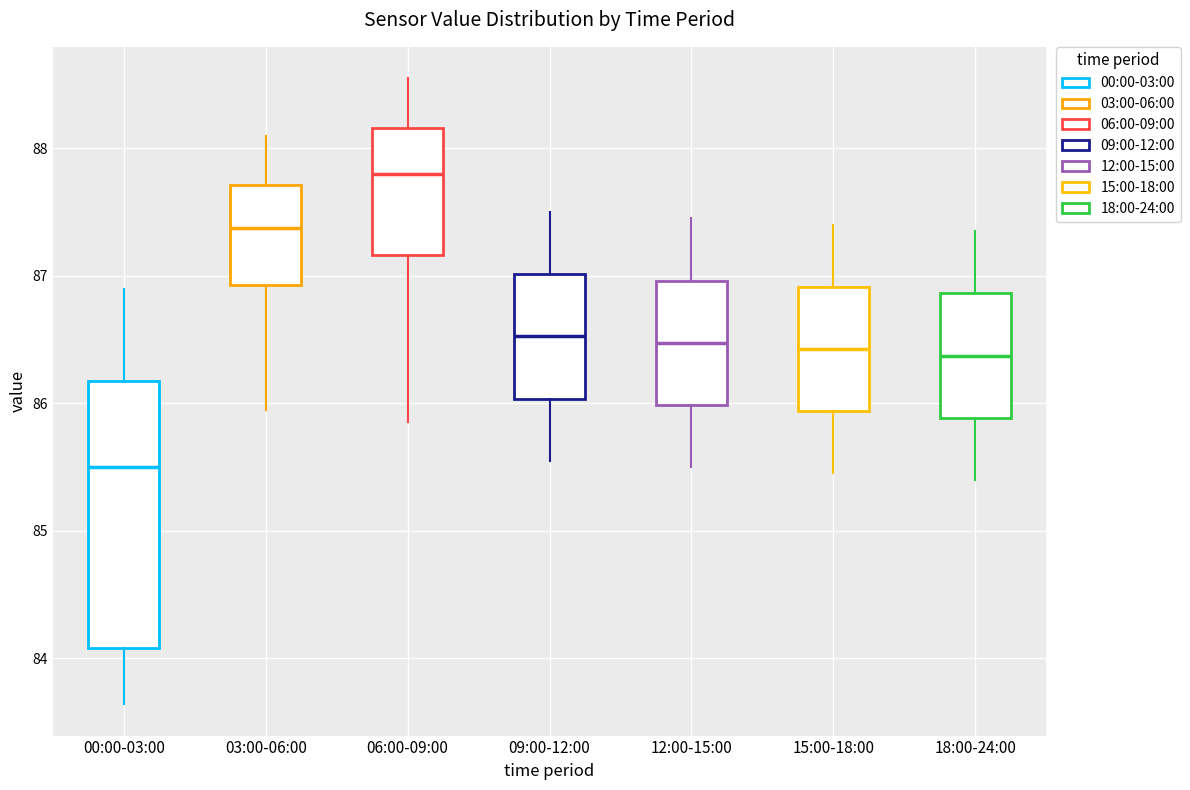

Where does the lower whisker of the box for 12:00-15:00 end on the y-axis? The values are not printed on the chart, so give them approximately, as read against the axis.

85.5